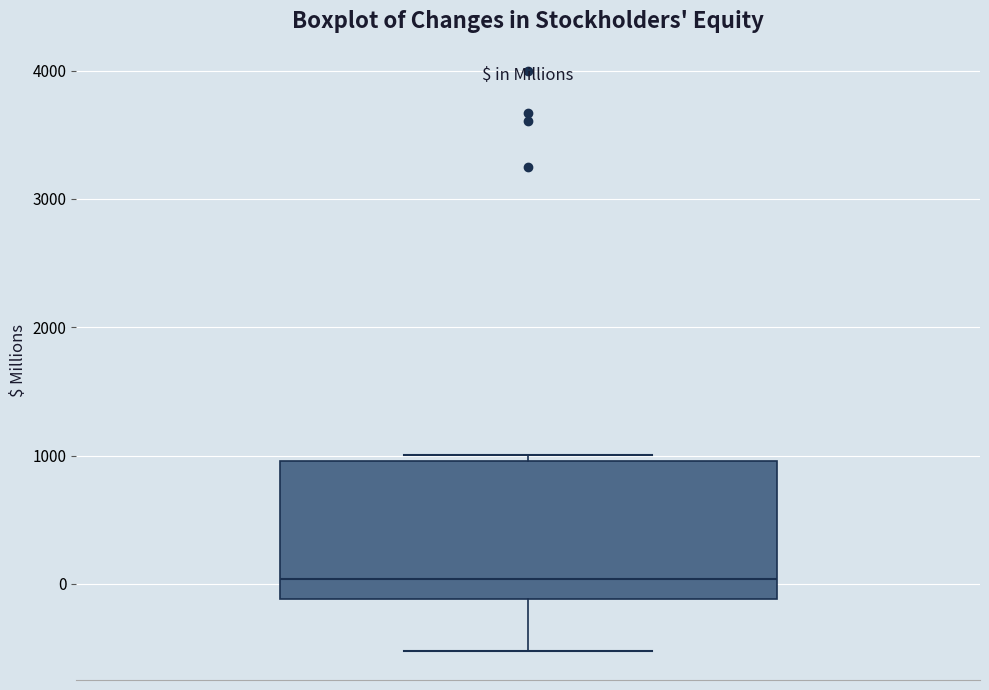

Read this box plot against the y-axis: the position of the median line, the range covered by the box, and the ends of both whiskers. The values are not printed on the chart, so give them approximately, as read against the axis.

median 0, box -100 to 1000, whiskers -500 to 1000 (just above the box's upper edge)